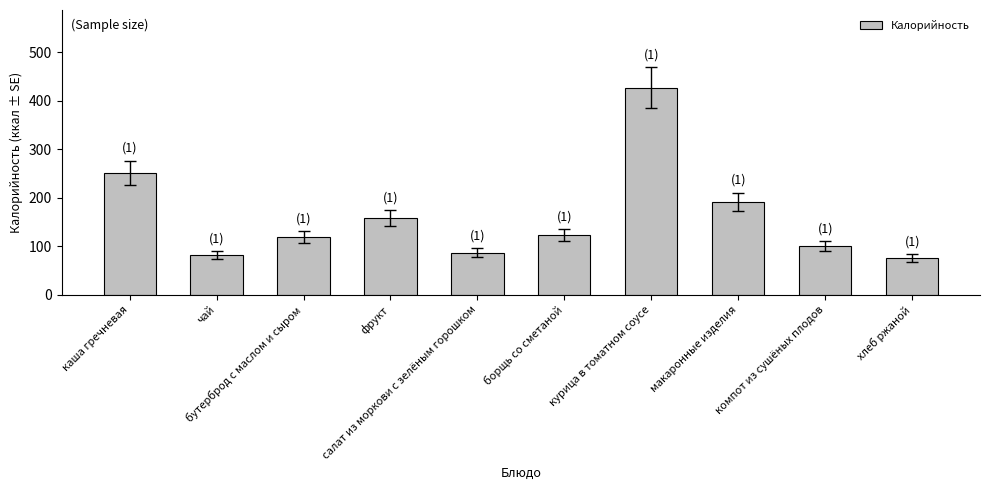

Which has a higher value, чай or салат из моркови с зелёным горошком?

салат из моркови с зелёным горошком